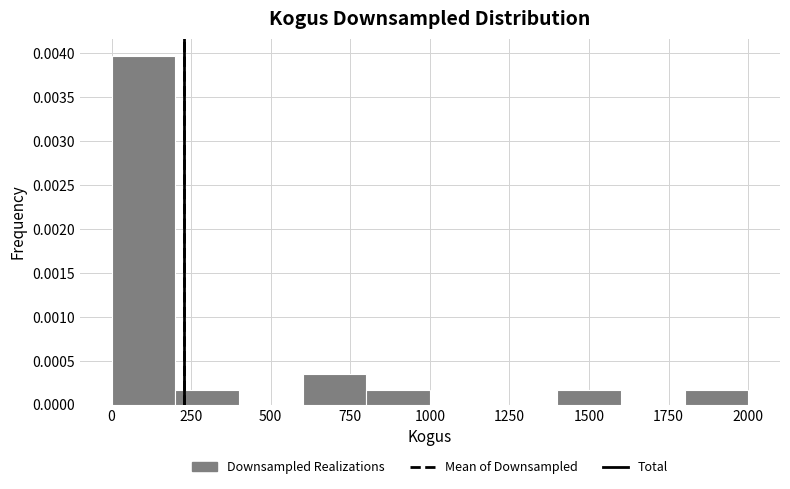

Read against the x-axis, roughly where is the centre of the tallest bar?

100